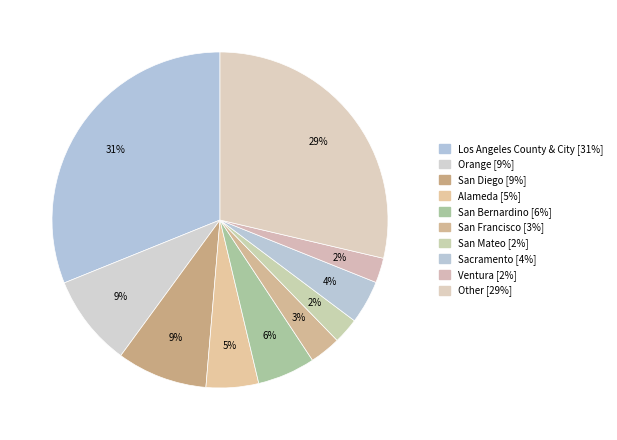

Count the number of slices in the pie.

10